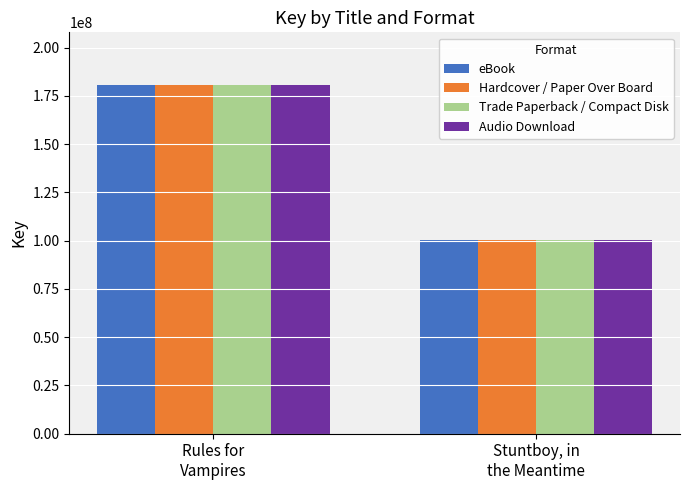

Reading right to left, transcribe all the data shown in this chart.

eBook: 100217220	180786958
Hardcover / Paper Over Board: 100217220	180786958
Trade Paperback / Compact Disk: 100217220	180786958
Audio Download: 100217220	180786958